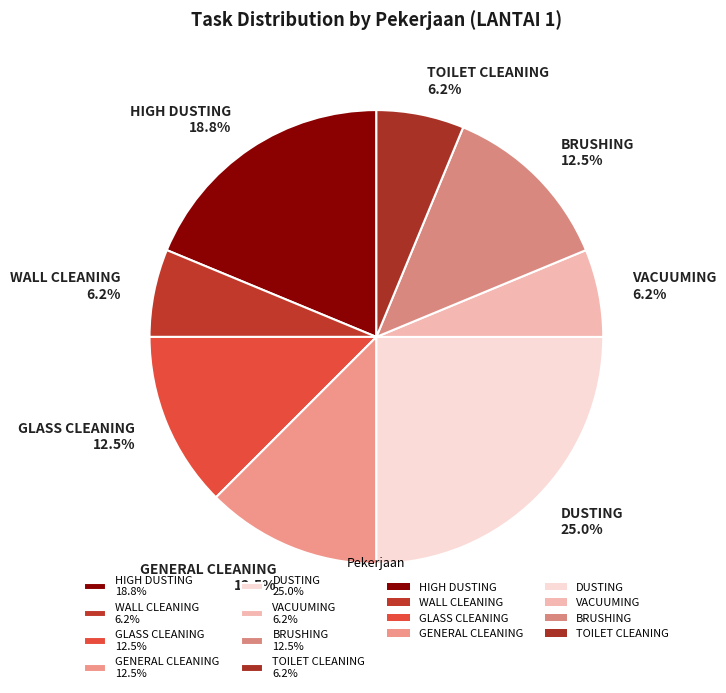

Is there any slice that represents more than half of the pie?

No